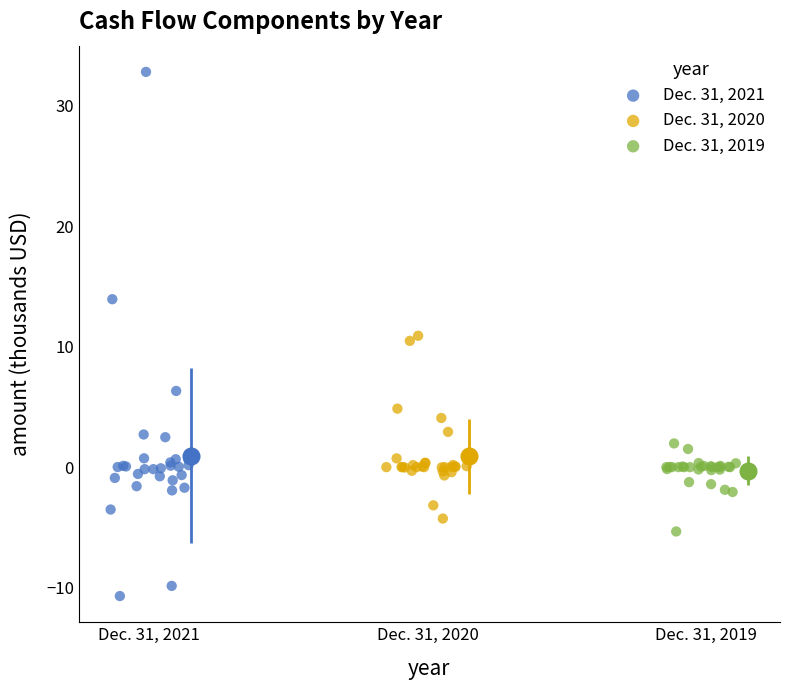

What are all the series names shown in the legend?

Dec. 31, 2021, Dec. 31, 2020, Dec. 31, 2019